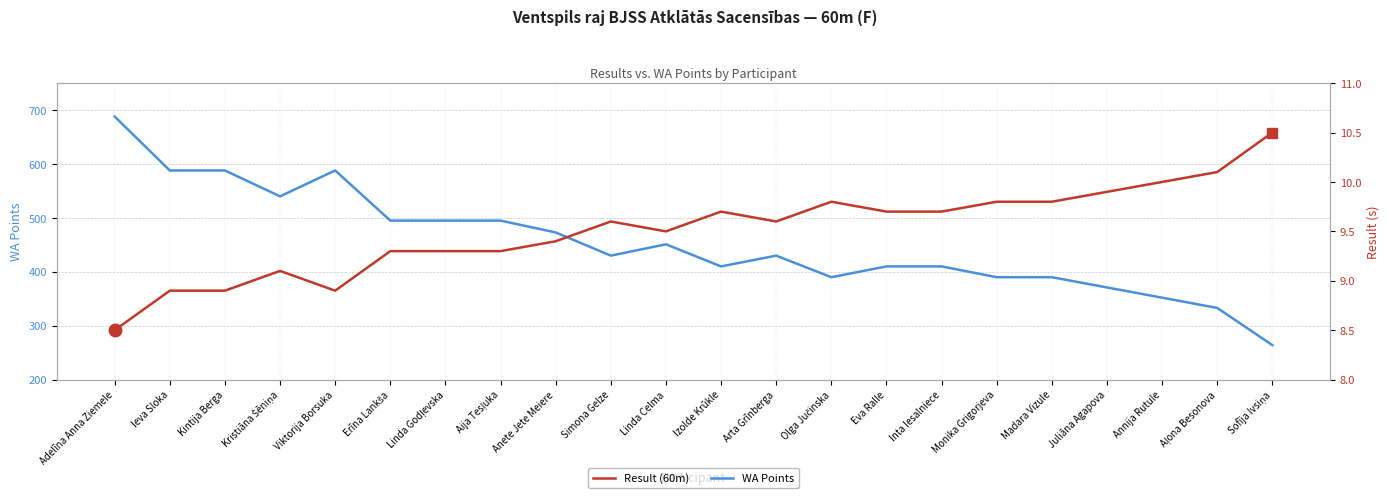

What position from the left is Izolde Krūkle?

12